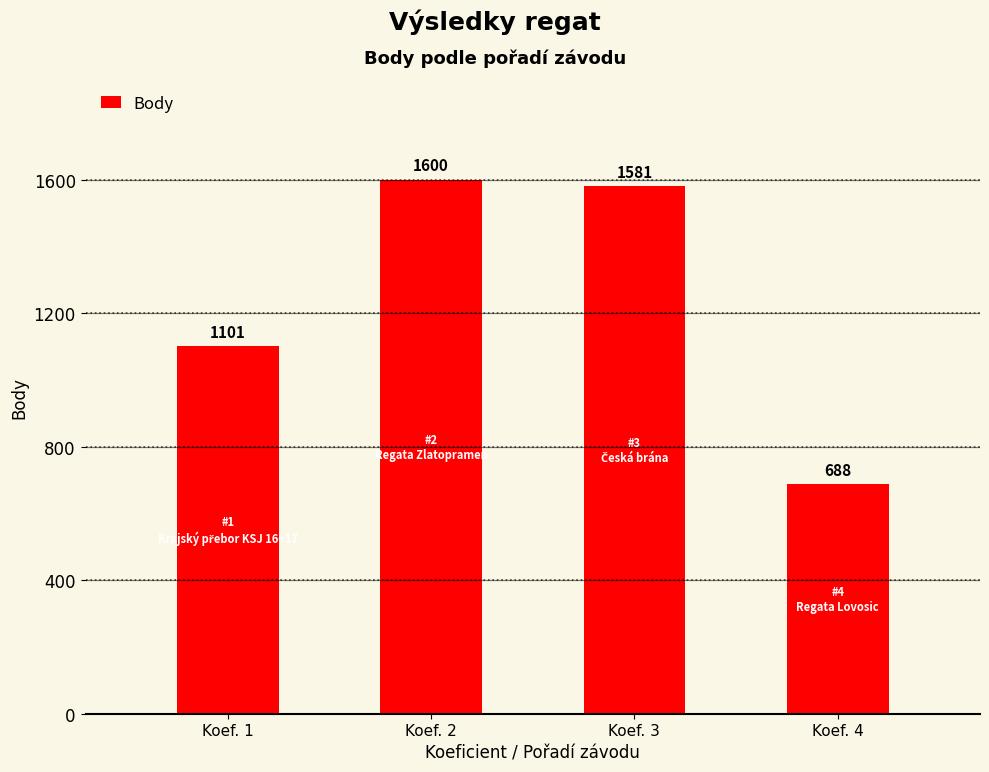

What is the sum of all values?

4970